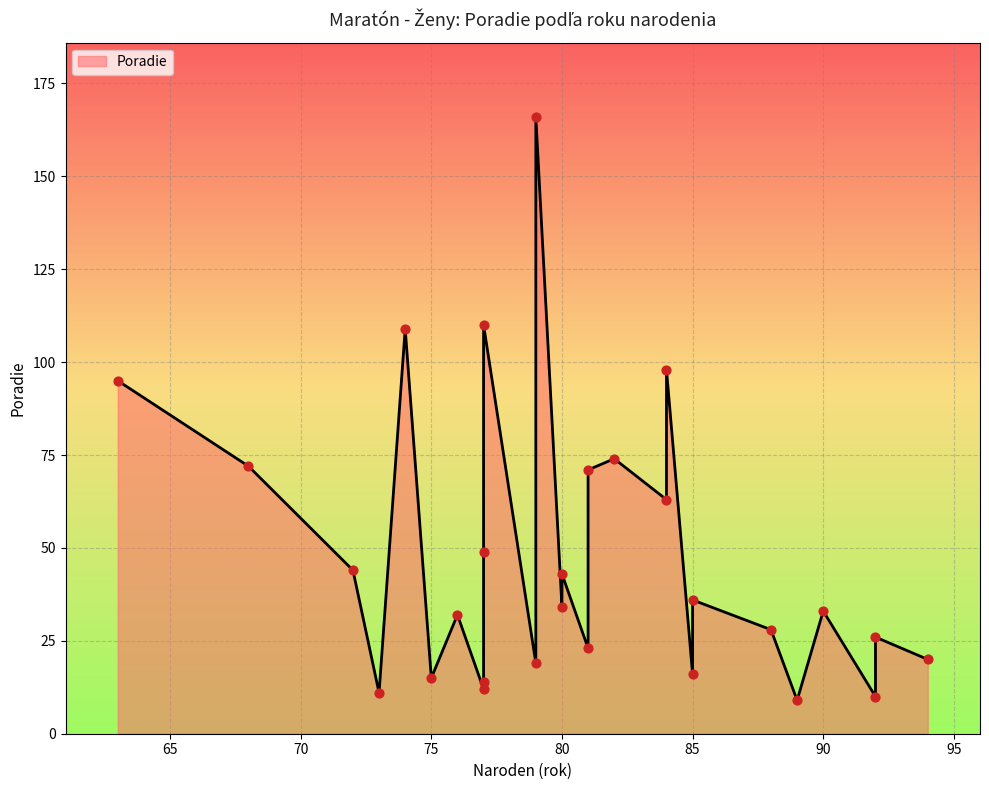

Between 74 and 80, which is larger?

74